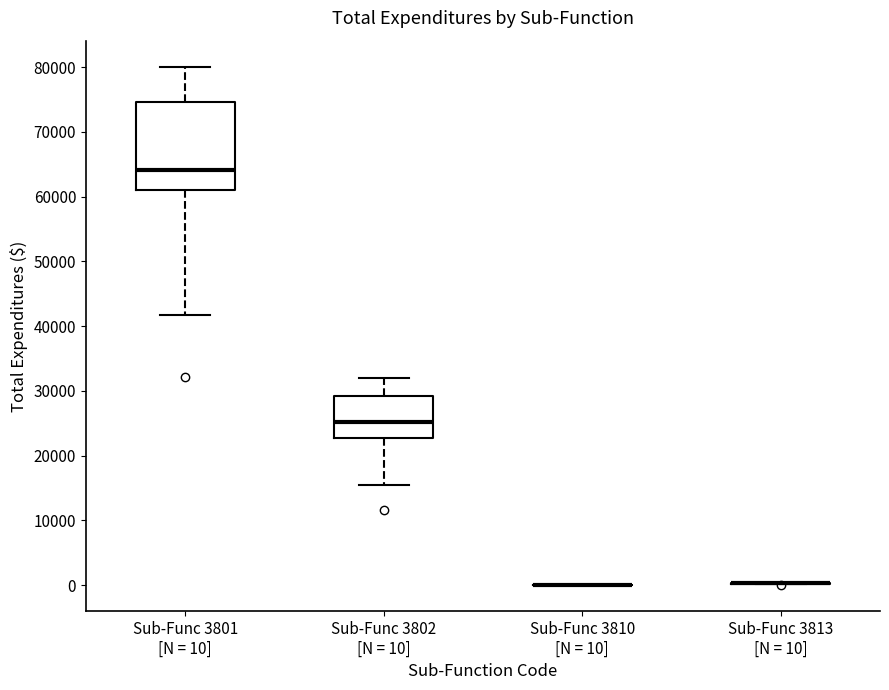

Reading left to right, transcribe this box plot: for each box, give where its median line is, the range the box spans, and where its two whiskers end, as read against the y-axis. The values are not printed on the chart, so give them approximately, as read against the axis.

Sub-Func 3801 [N = 10]: median 64000, box 61000 to 75000, whiskers 42000 to 80000
Sub-Func 3802 [N = 10]: median 25000, box 23000 to 29000, whiskers 16000 to 32000
Sub-Func 3810 [N = 10]: box collapsed to a line at 0, whiskers 0 to 0
Sub-Func 3813 [N = 10]: box collapsed to a line at 0, whiskers 0 to 0